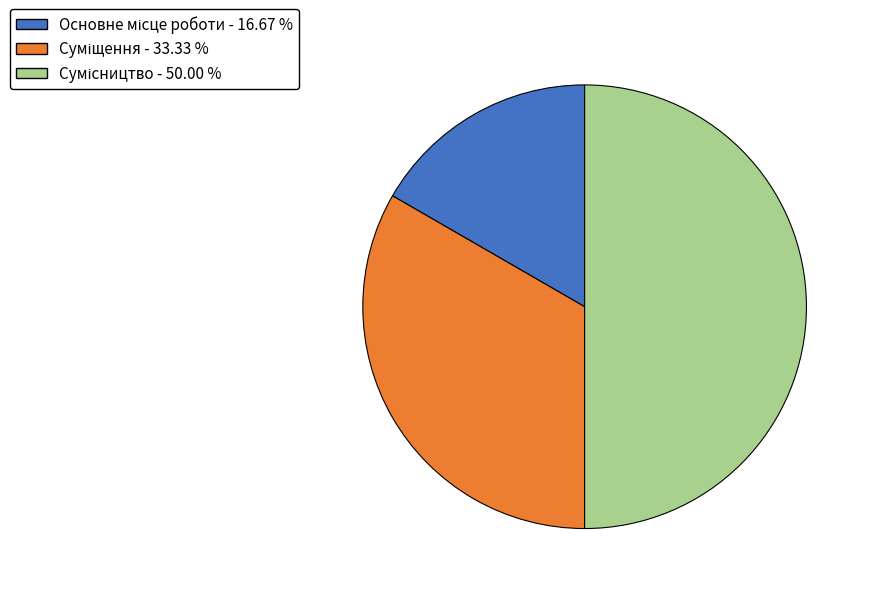

To the nearest percent, what is the average slice percentage?

33%